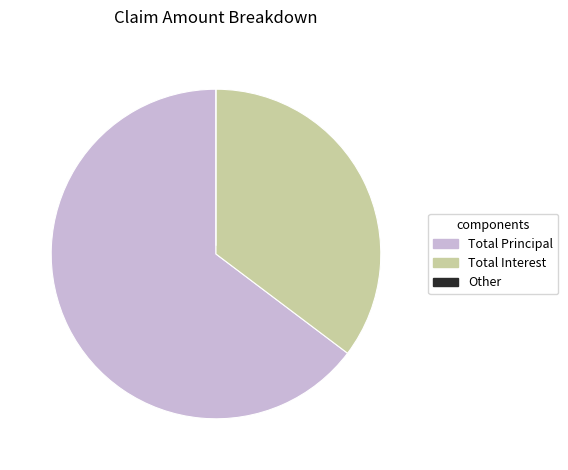

Is it true that Total Principal is 75% of the pie?

False